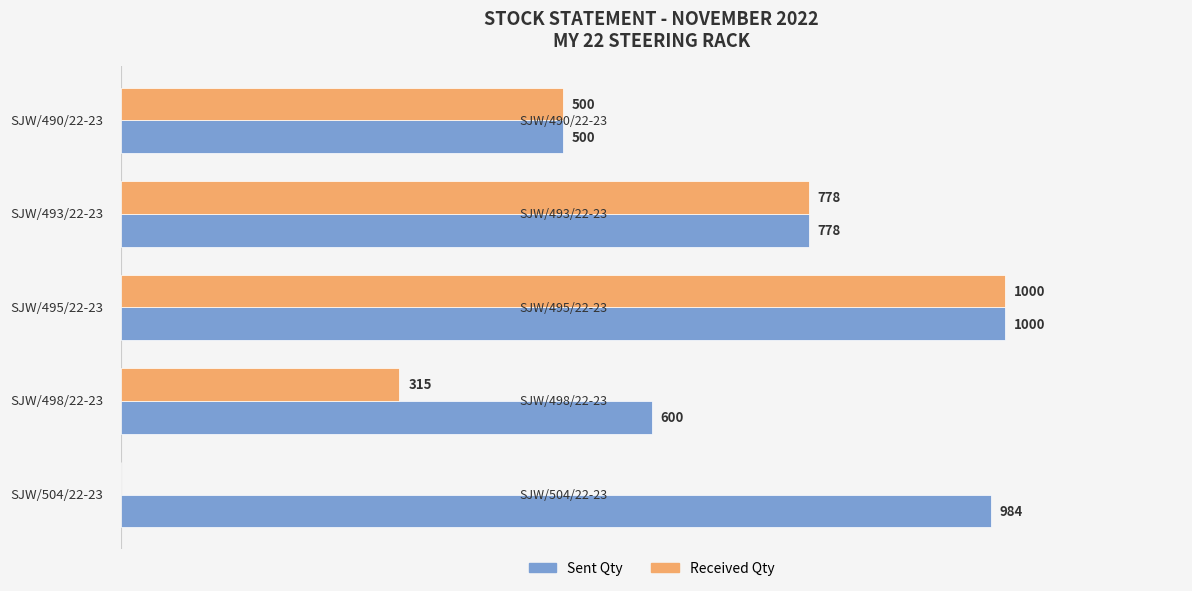

Which series has the largest total across all categories?

Sent Qty